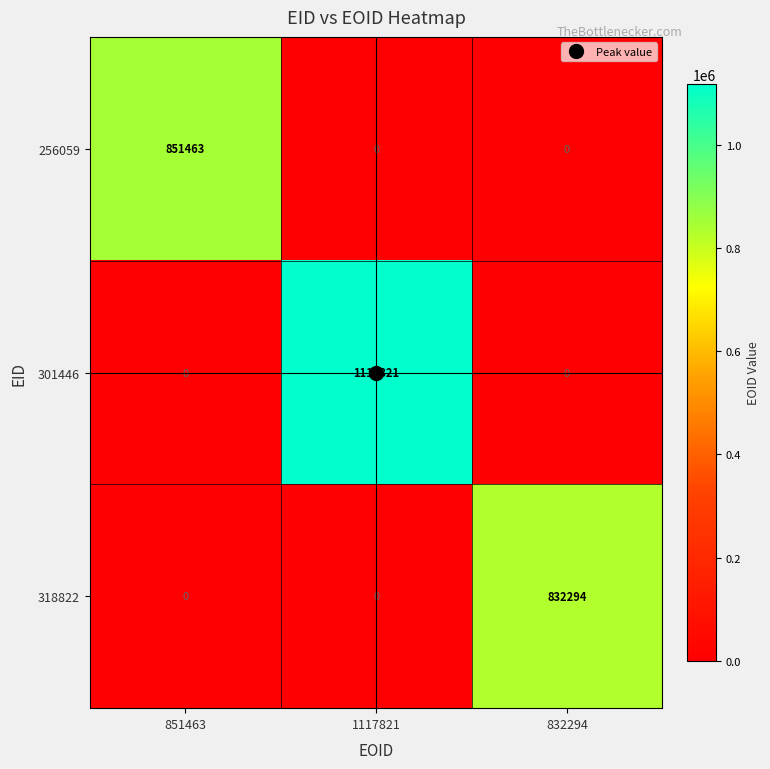

What is the sum of all 256059 values?

851463